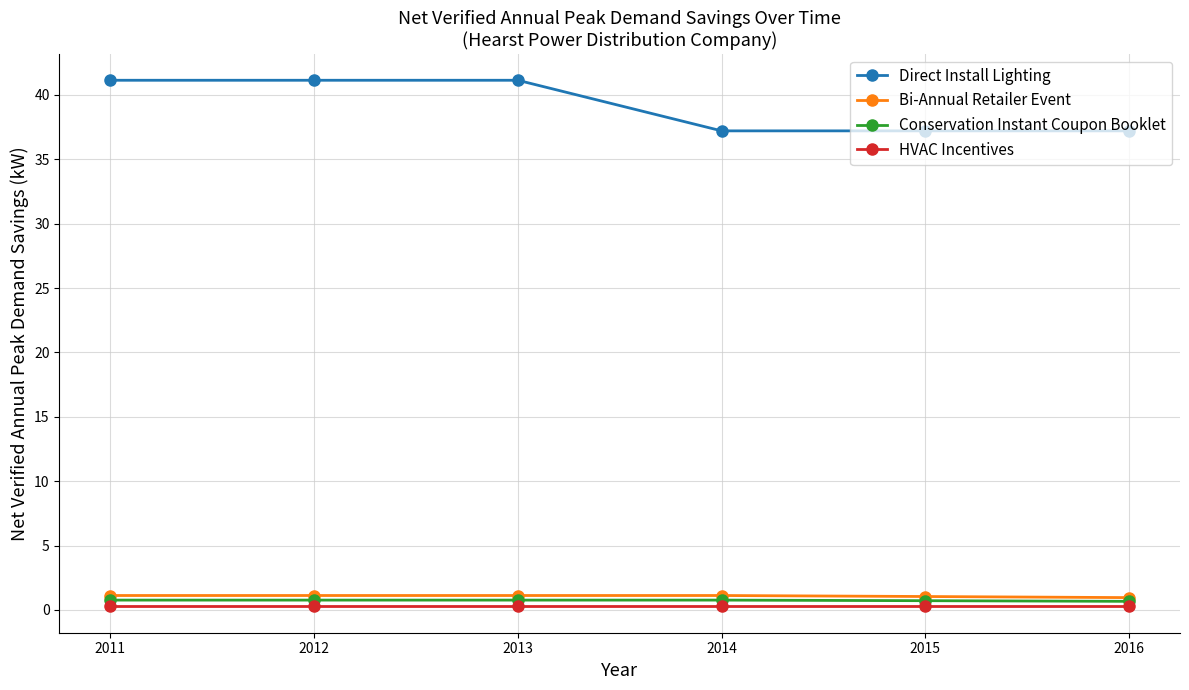

What is the maximum value shown in the chart?

41.1